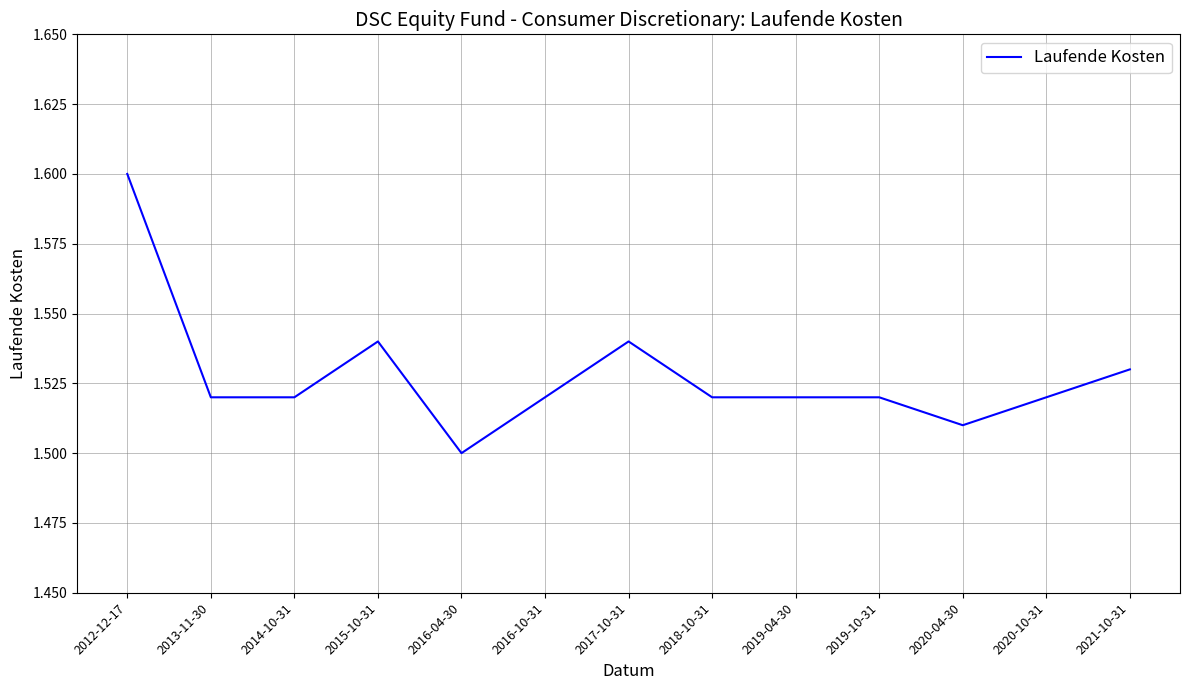

What position from the left is 2015-10-31?

4